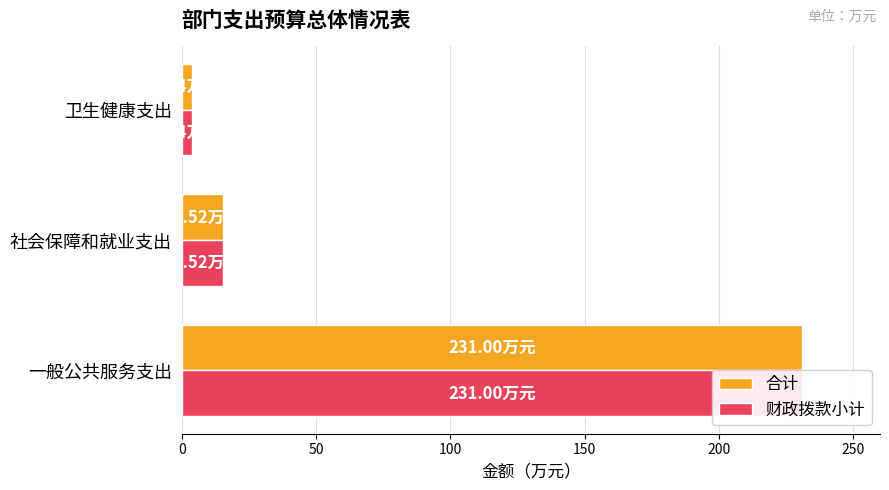

What is the sum of the 财政拨款小计 values at 0 and 100?

234.8